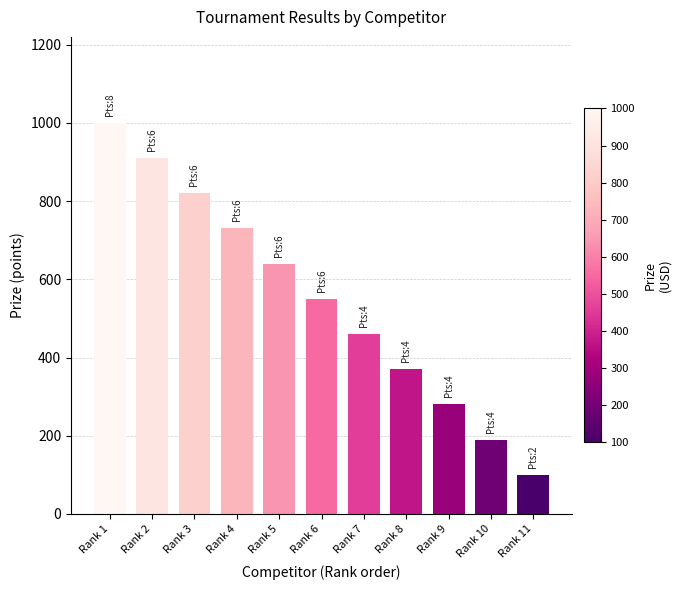

At which category does the chart reach its minimum across all series?

Rank 11